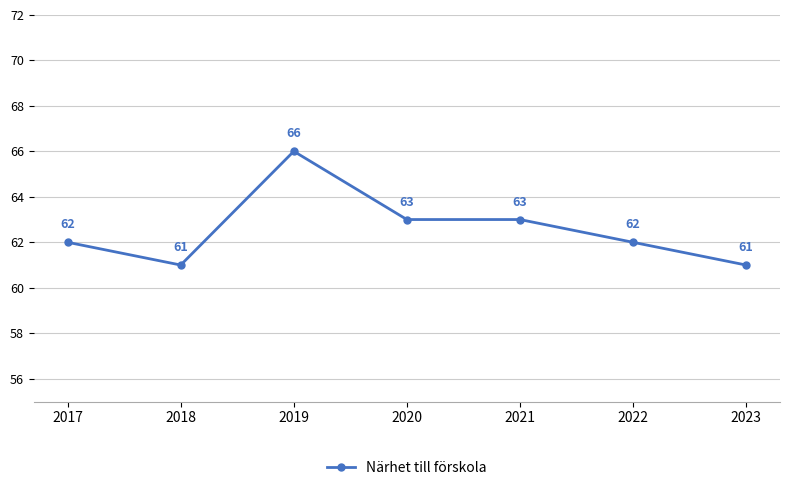

How many distinct data groups are displayed?

1